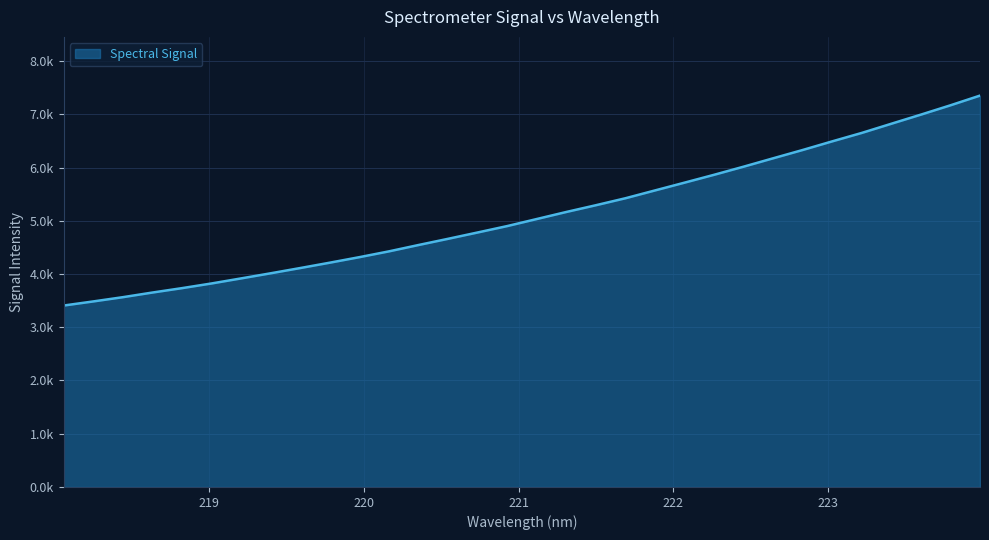

Does the chart display data point markers on the line(s)?

No